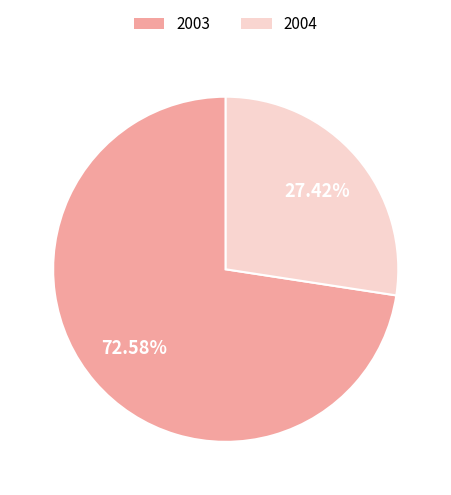

Count the number of slices in the pie.

2